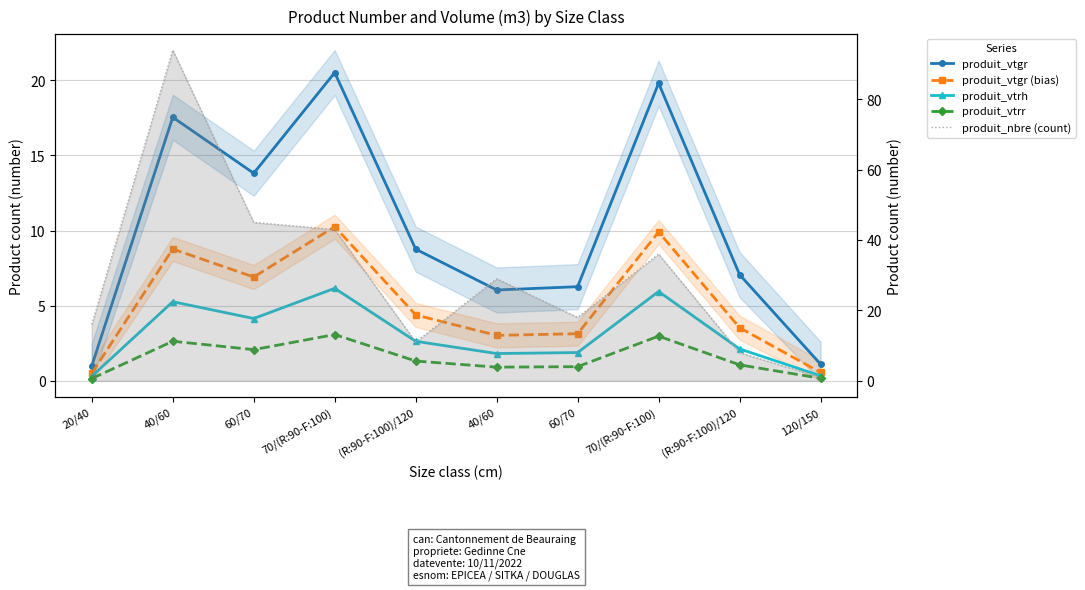

At 40/60, list the series in order from largest to smallest.

produit_nbre (count), produit_vtgr, produit_vtgr (bias), produit_vtrh, produit_vtrr